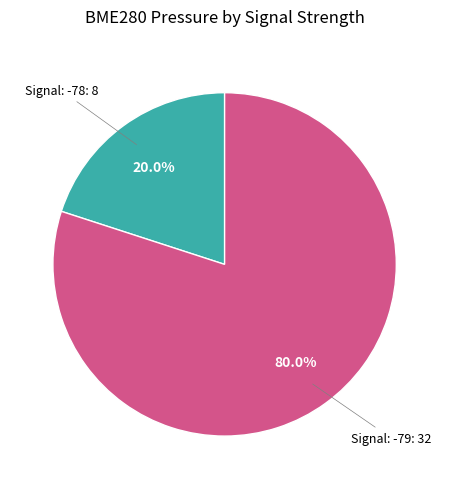

Is there any slice that represents more than half of the pie?

Yes